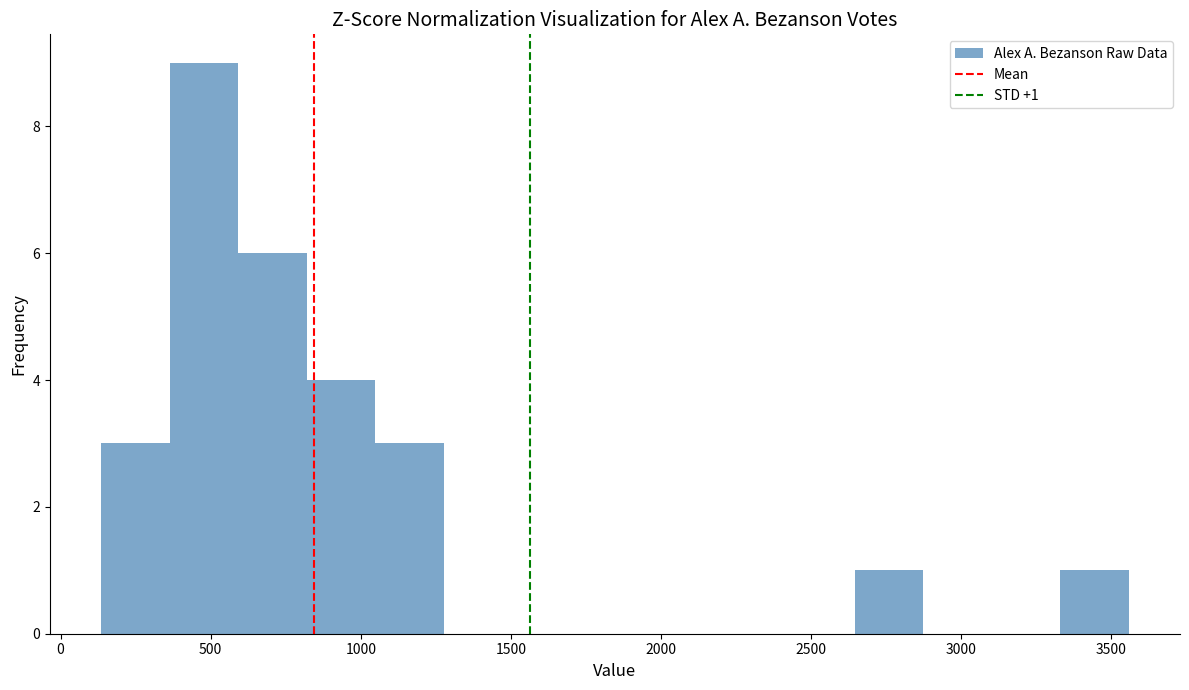

Which range on the x-axis has the tallest bar?

350 to 600